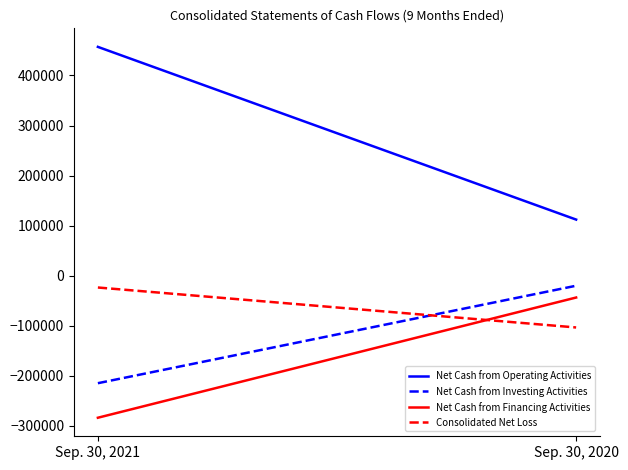

What is the average value of the Consolidated Net Loss series?

-63518